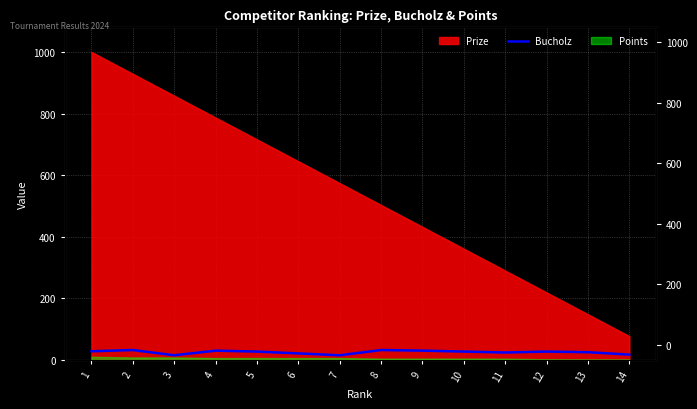

How many interior local valleys (lower than both neighbors) does the data have?

3